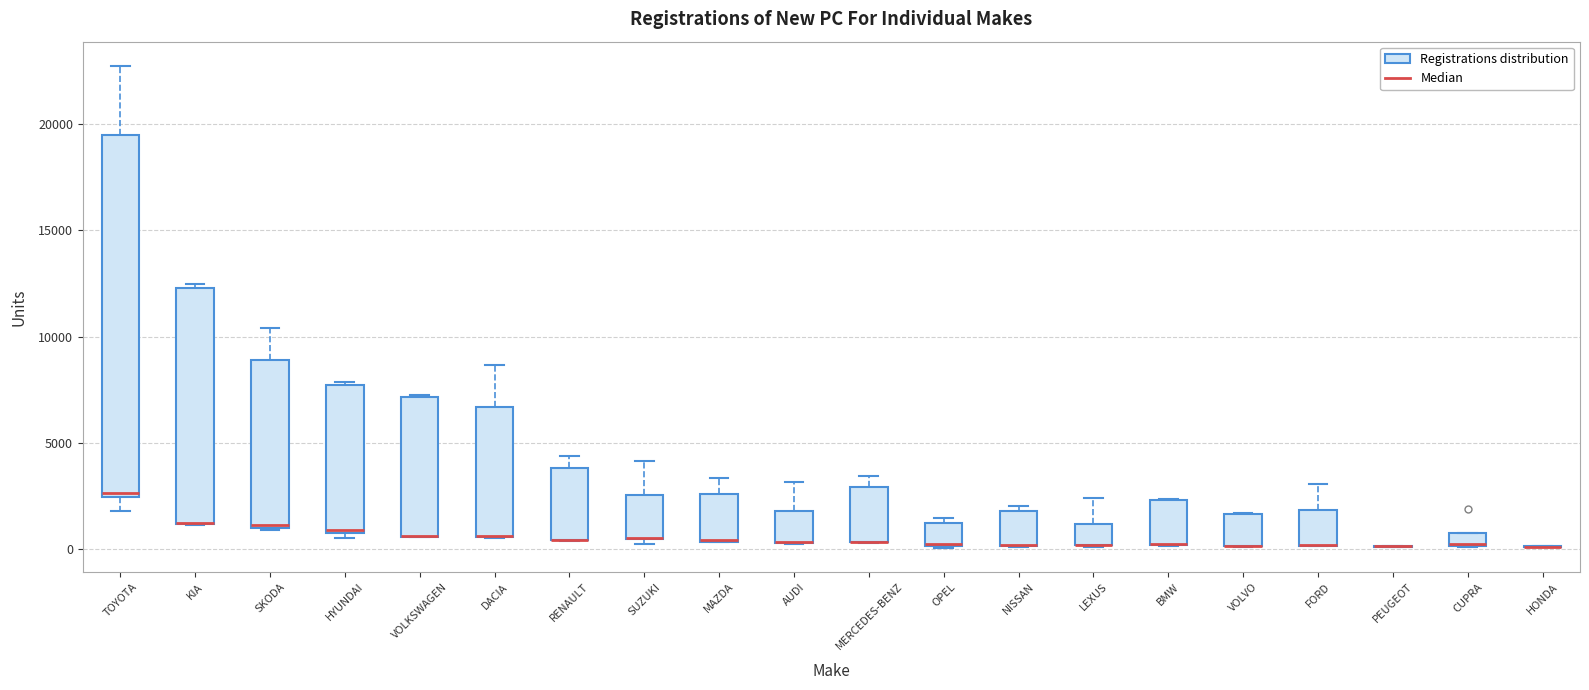

Comparing the boxes themselves (not the whiskers), which one is the tallest?

TOYOTA